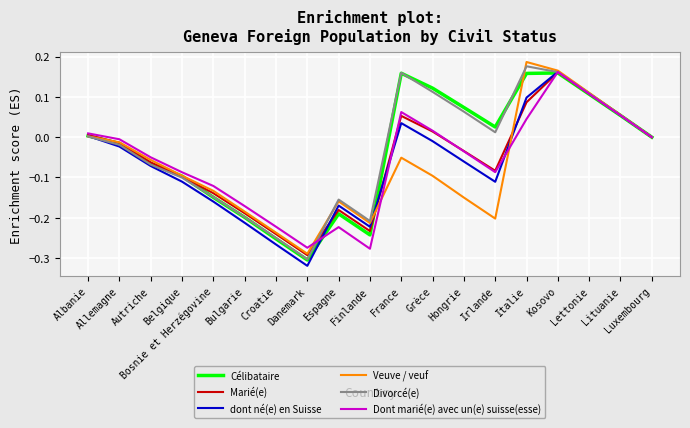

Which series changed the most between Italie and Lituanie?

Veuve / veuf